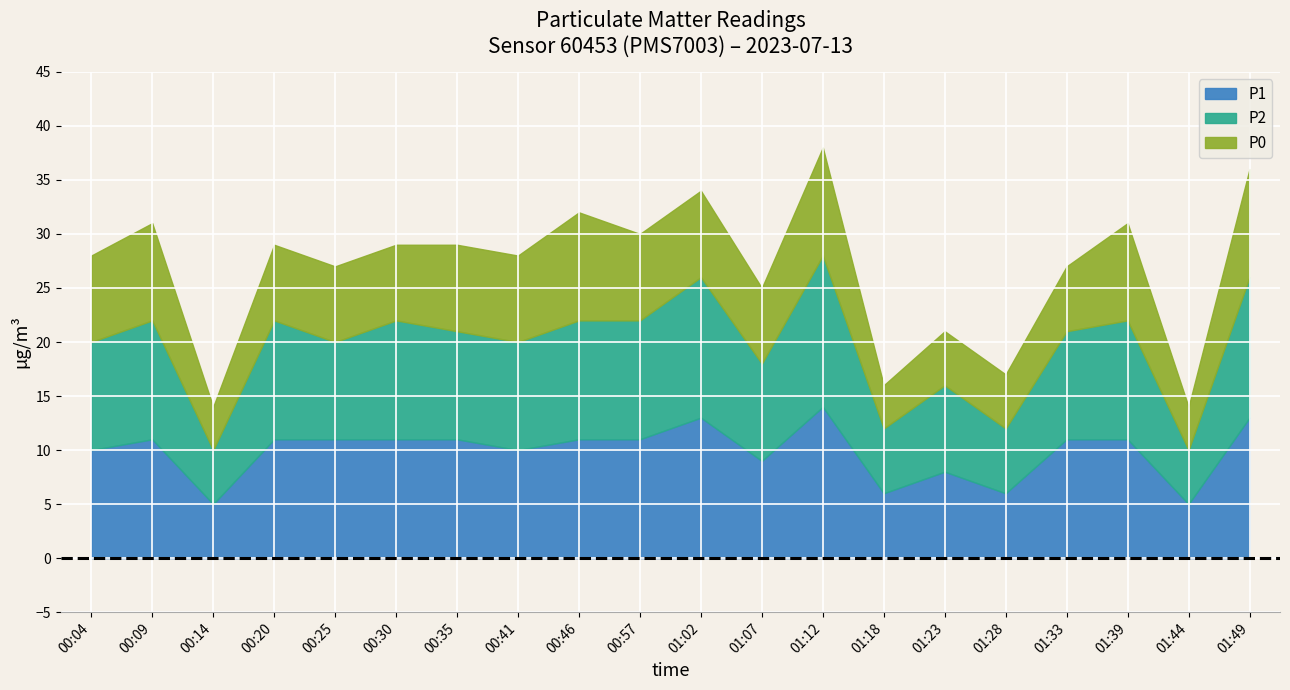

What is the sum of all P1 values?

198